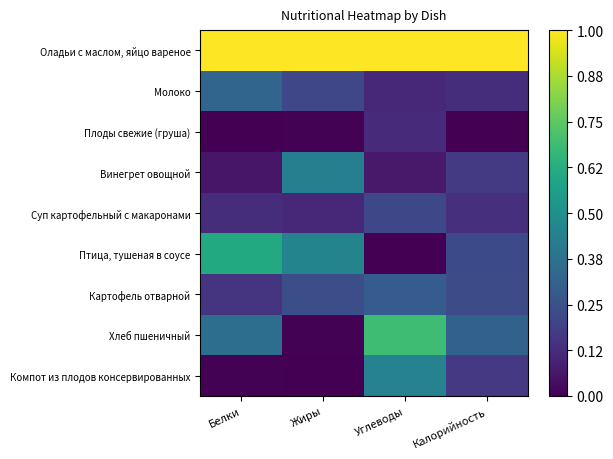

What is the difference between the highest and lowest values at Углеводы?

1.0